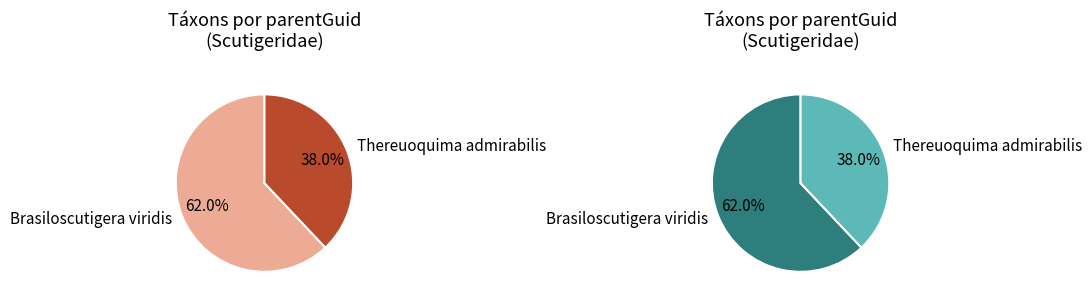

To the nearest percent, what percentage of the pie is Brasiloscutigera viridis?

62%